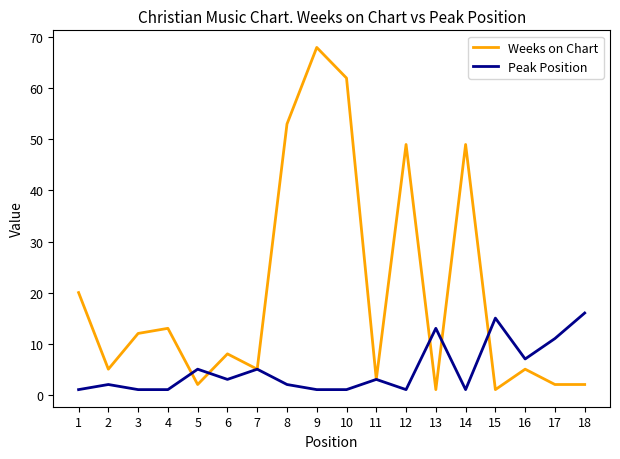

Reading left to right, transcribe all the data shown in this chart.

Weeks on Chart: 20	5	12	13	2	8	5	53	68	62	3	49	1	49	1	5	2	2
Peak Position: 1	2	1	1	5	3	5	2	1	1	3	1	13	1	15	7	11	16